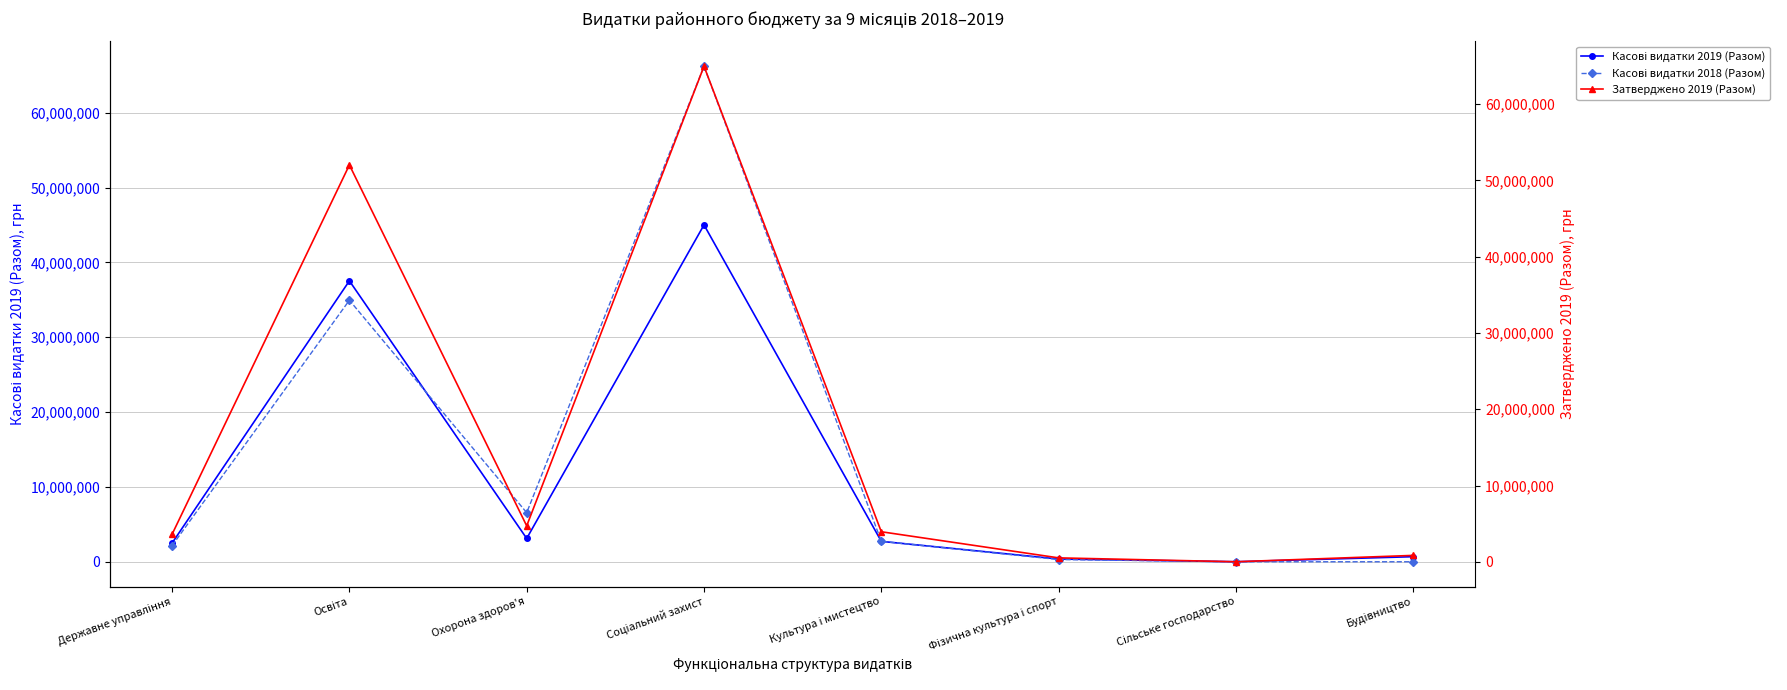

How many interior local peaks does the Касові видатки 2018 (Разом) series have?

2